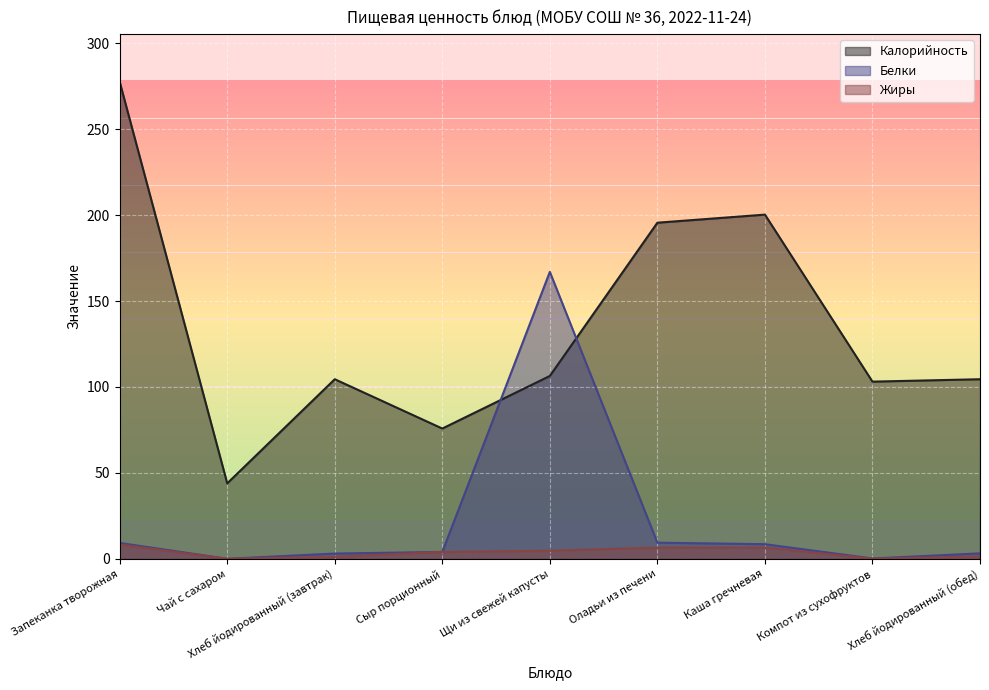

Which category has the lowest value in the Жиры series?

Чай с сахаром